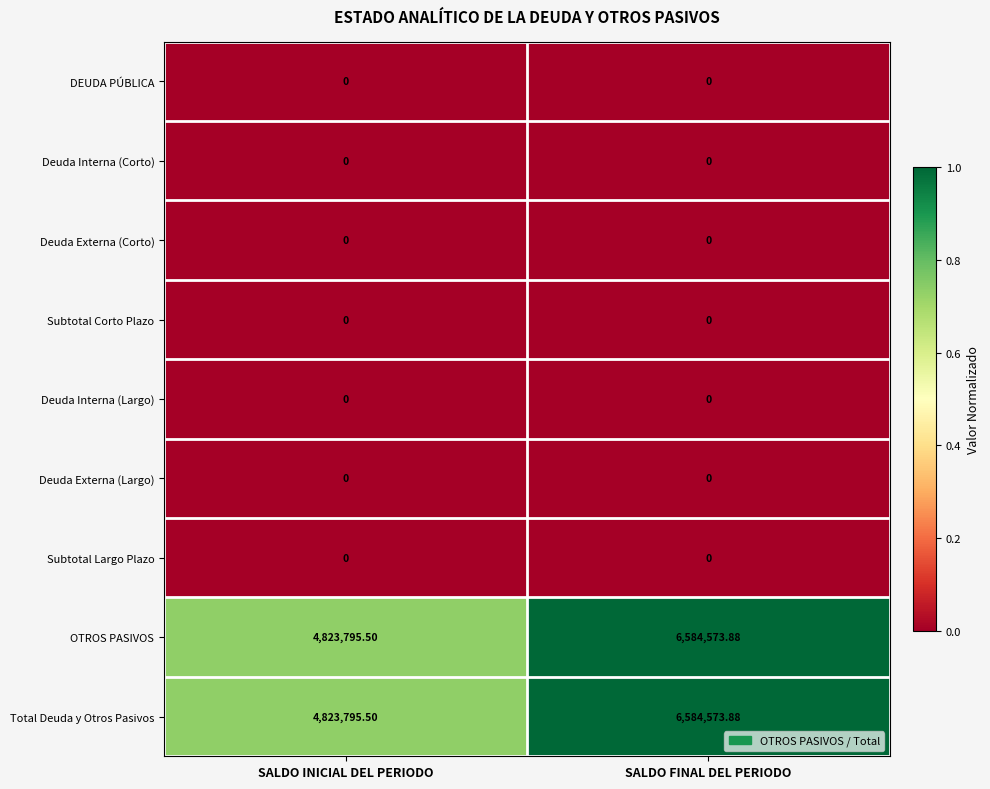

Rank the categories by OTROS PASIVOS value from highest to lowest.

SALDO FINAL DEL PERIODO, SALDO INICIAL DEL PERIODO